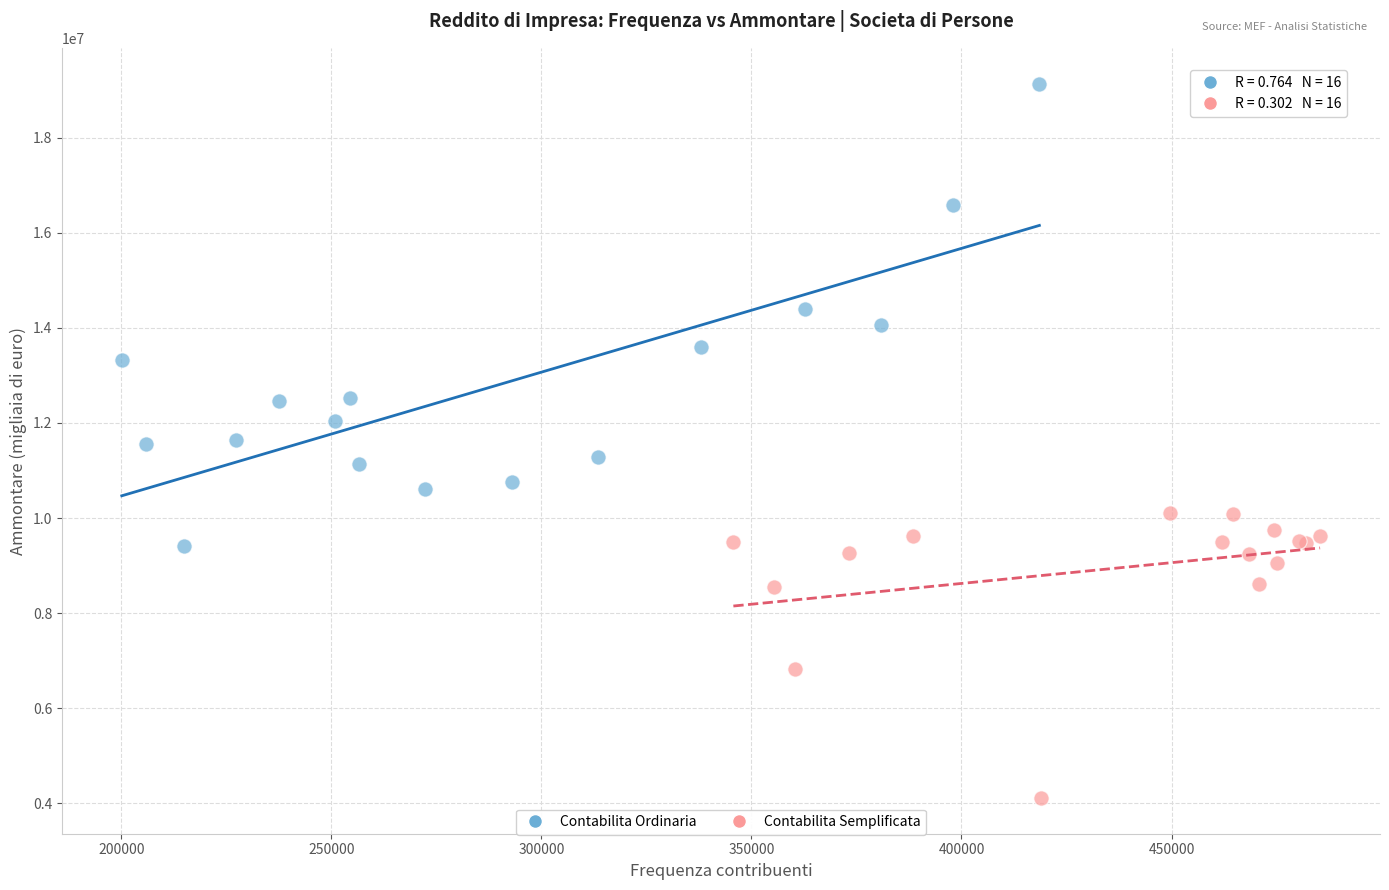

Which series contains the highest Y value?

Contabilita Ordinaria